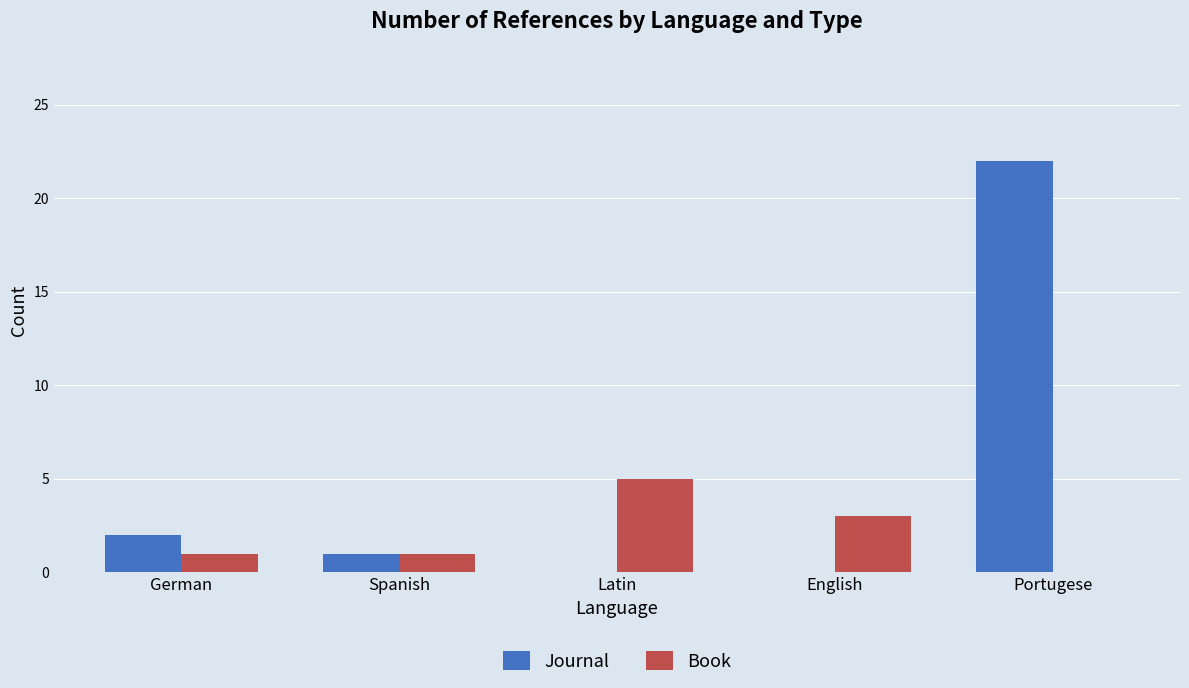

Which series changed the most between Spanish and Portugese?

Journal